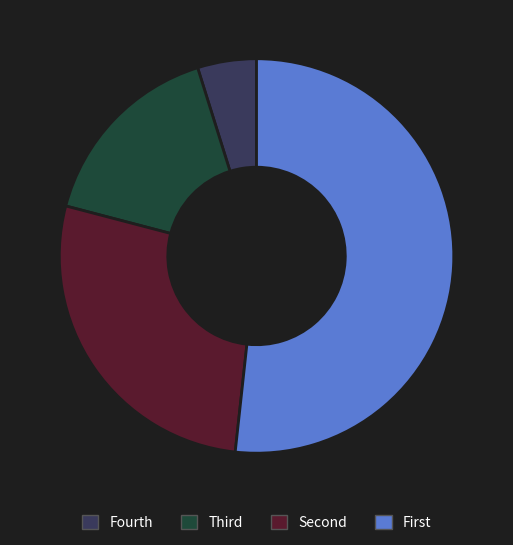

How many segments does this pie chart have?

4